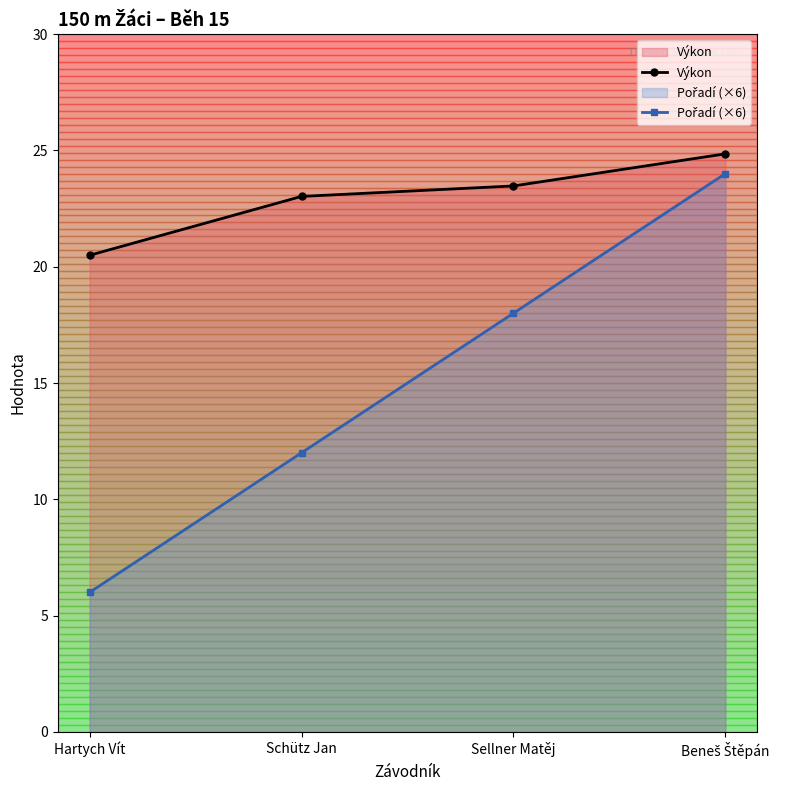

Count the Pořadí (×6) values in the range 12 to 24.

3